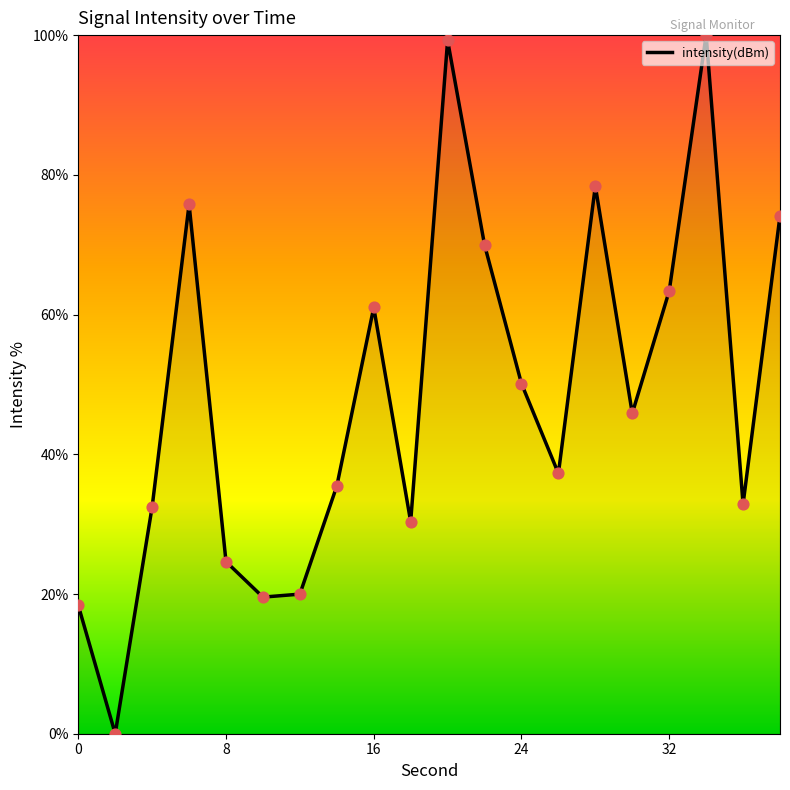

What is the greatest value displayed?

100.0